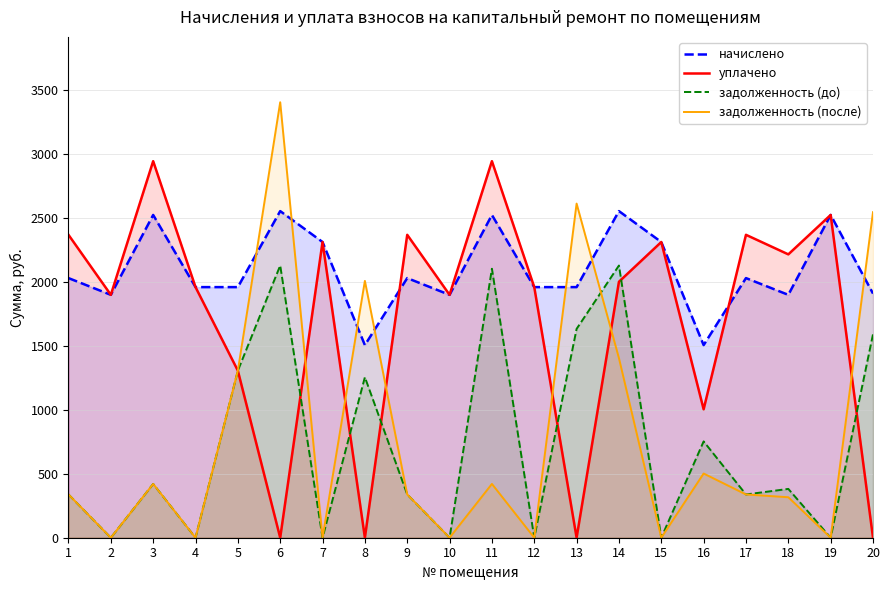

Is it true that уплачено equals 822.0 at 15?

False